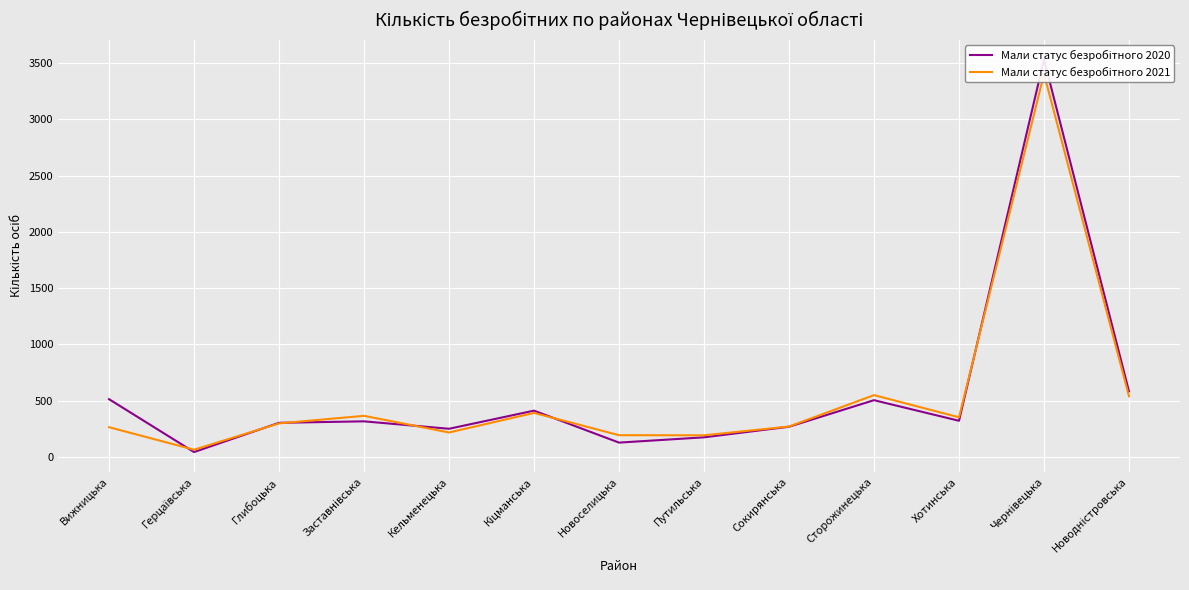

At which category is the sum across all series the highest?

Чернівецька